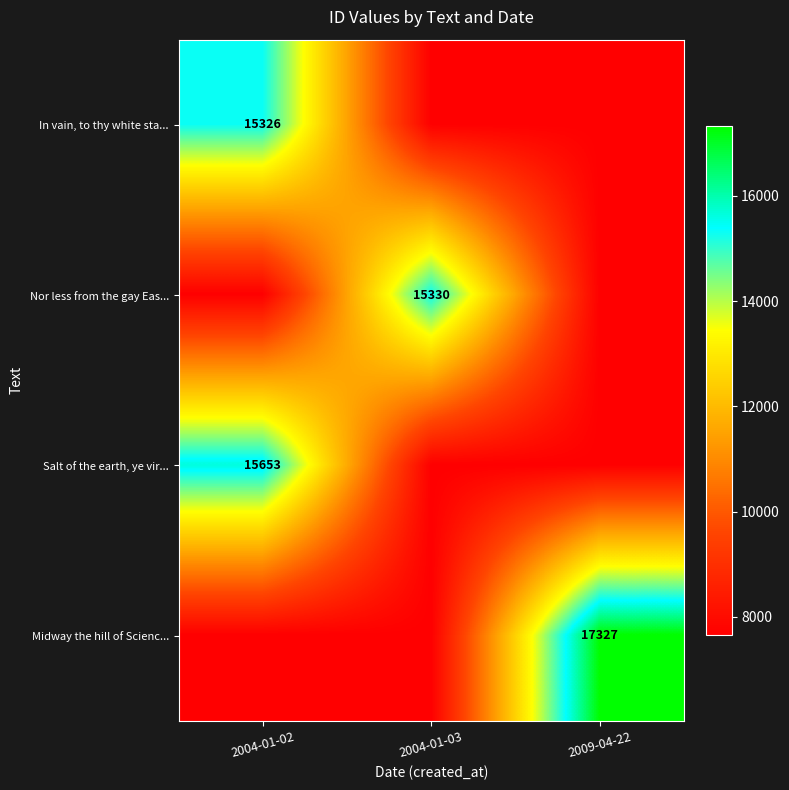

The value of Midway the hill of Scienc... at 2009-04-22 is 29525. True or false?

False